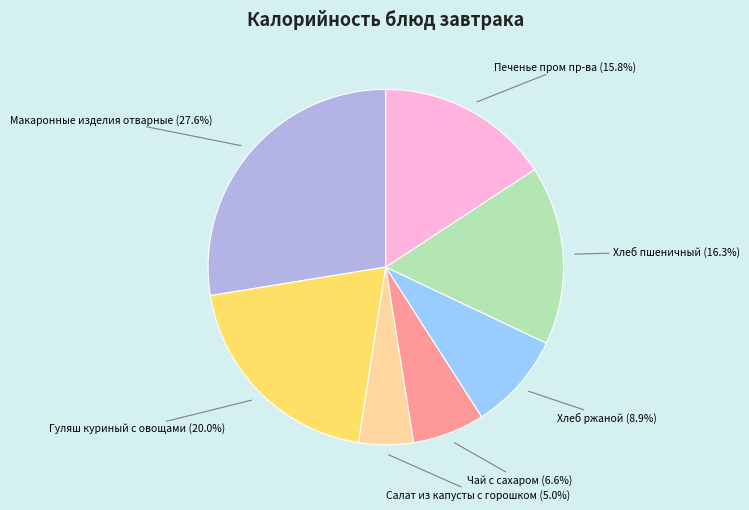

Is it true that Макаронные изделия отварные is 21% of the pie?

False